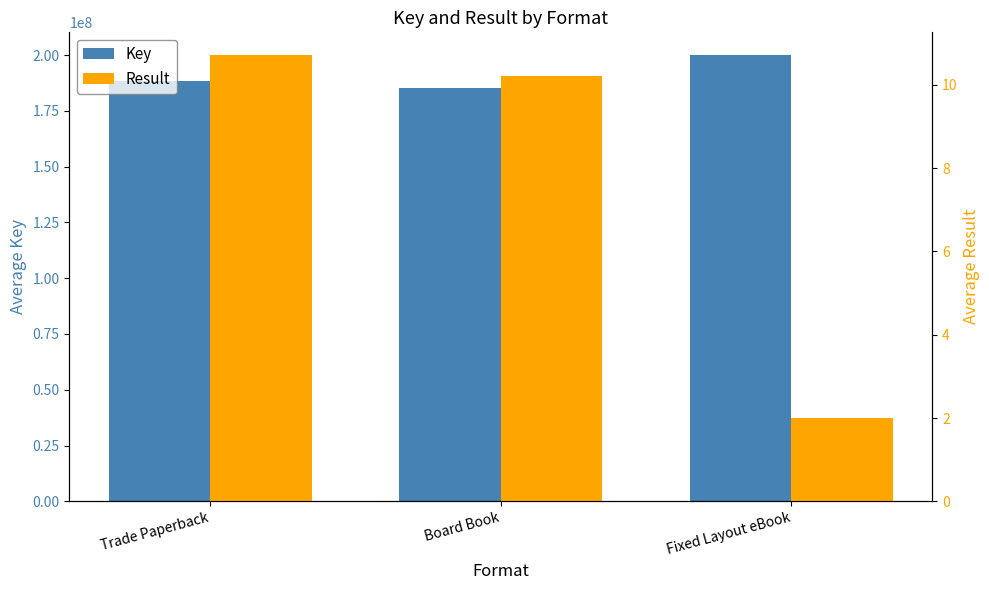

Where is Key nearest to the value 192652644?

Trade Paperback